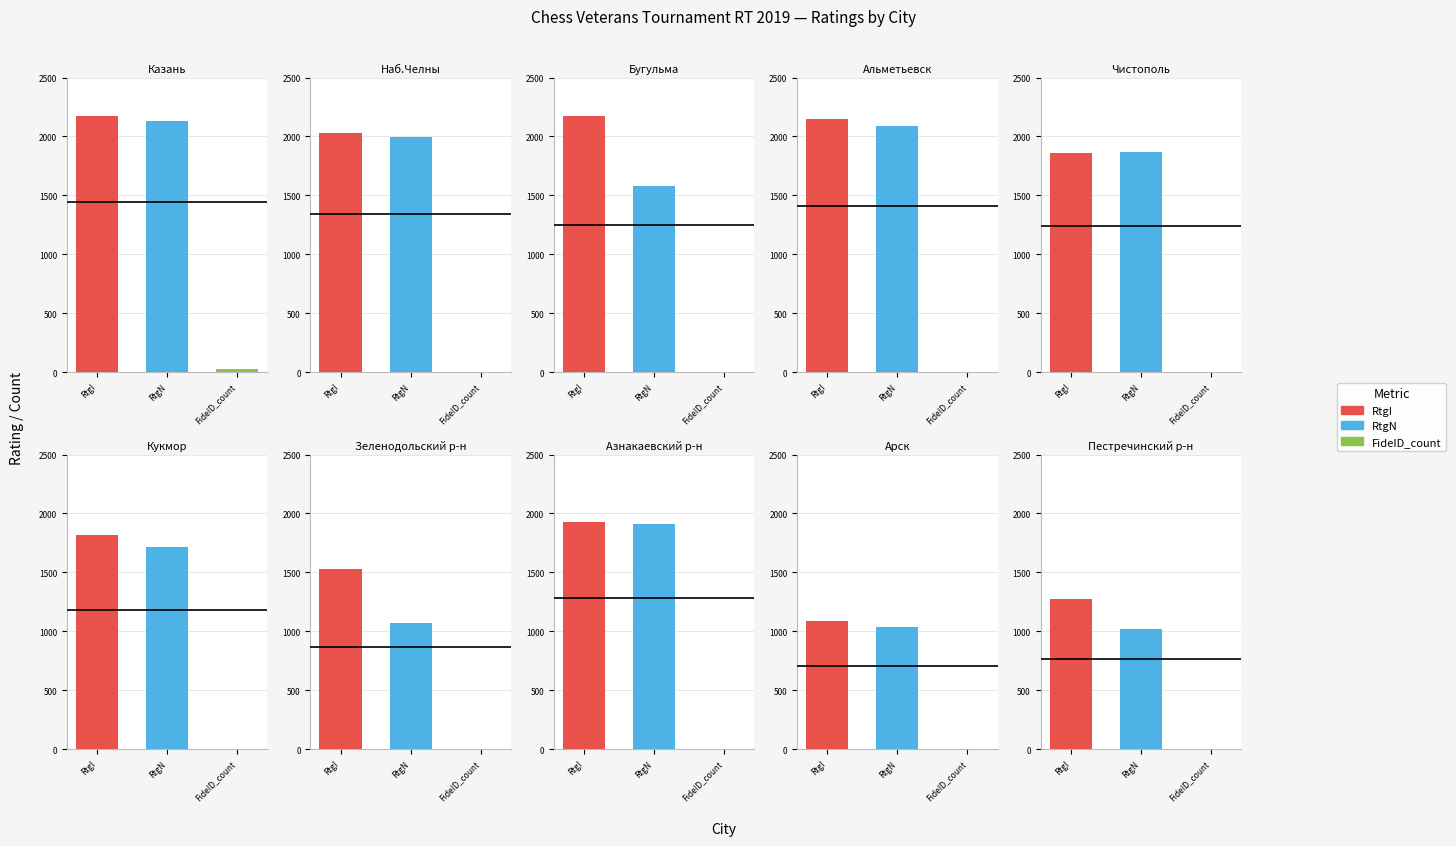

Reading left to right, transcribe all the data shown in this chart.

RtgI: 0=2175	1=2033	2=2175	3=2145	4=1863	5=1818	6=1526	7=1926	8=1090	9=1273
RtgN: 0=2128	1=1995	2=1576	3=2090	4=1868	5=1714	6=1074	7=1914	8=1033	9=1017
FideID_count: 0=22	1=1	2=2	3=1	4=1	5=1	6=1	7=1	8=1	9=1